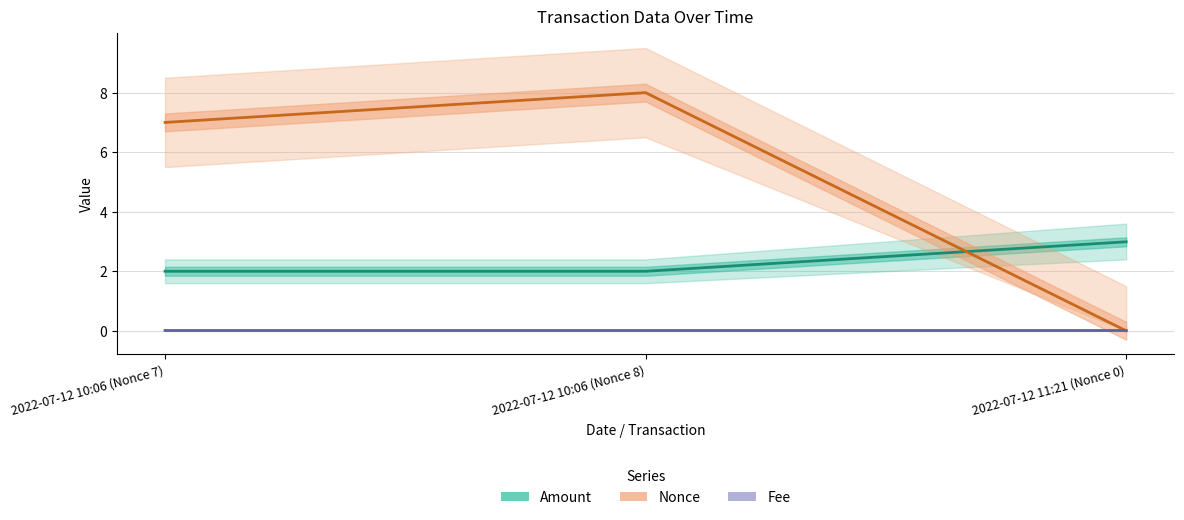

Which series has the largest range (max minus min)?

Nonce